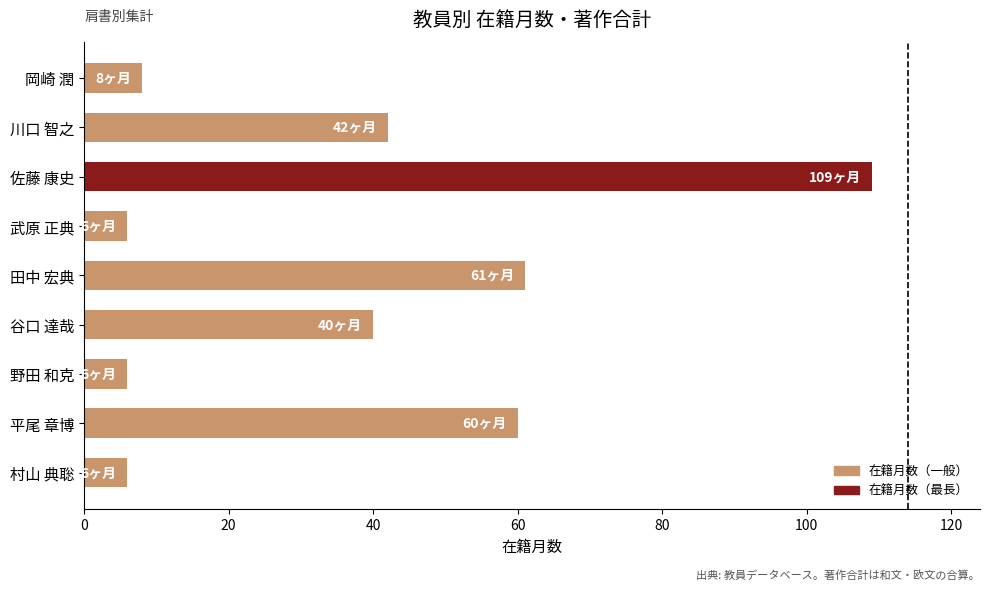

What is the difference between the second highest and second lowest values?

55